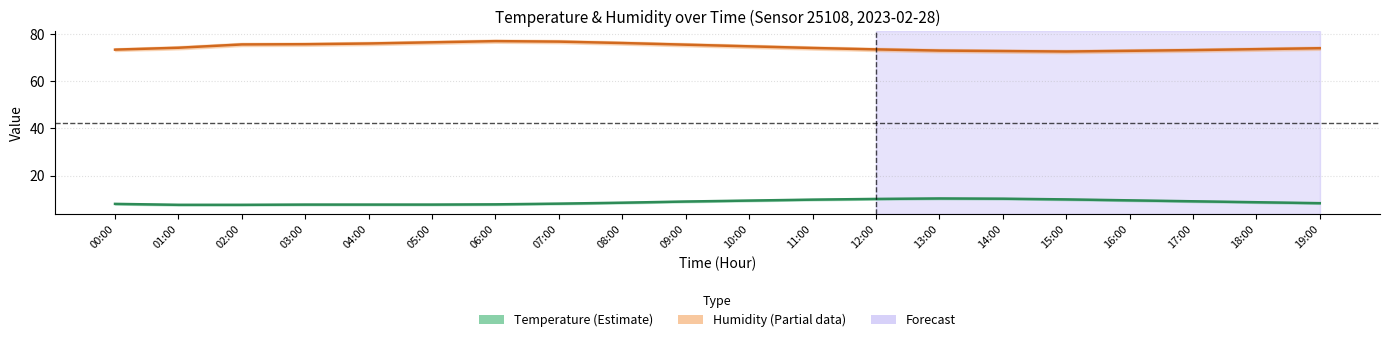

In humidity, how many points are lower than both neighbors (excluding endpoints)?

1